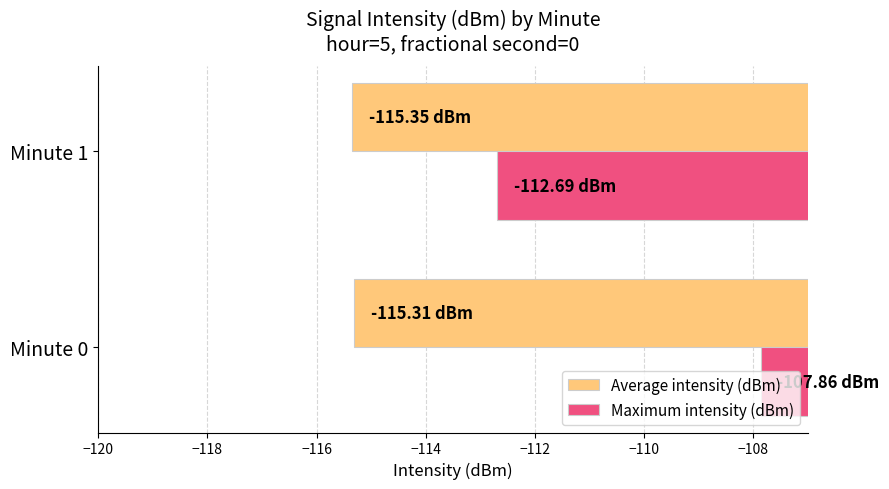

List the series in order of their overall mean, lowest first.

Average intensity (dBm), Maximum intensity (dBm)